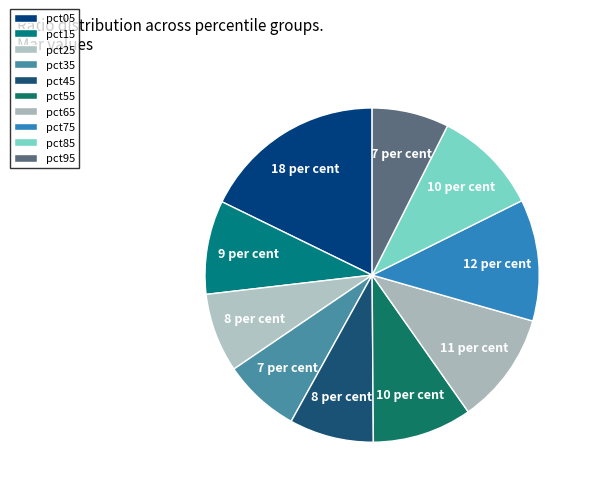

To the nearest percent, what is the combined percentage of pct15 and pct95?

17%